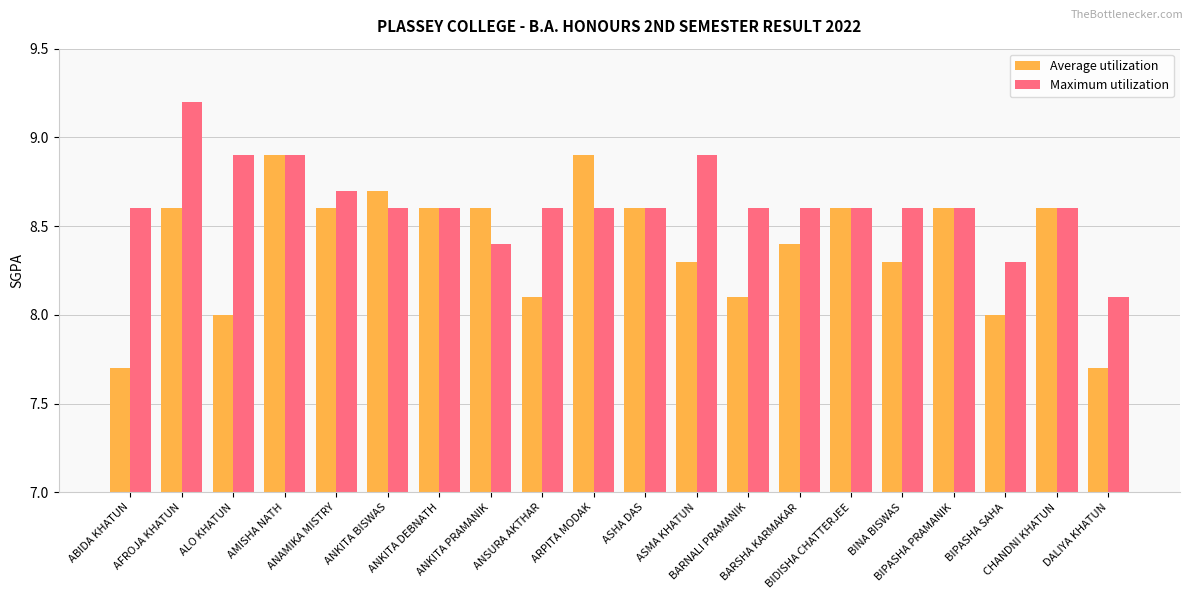

At which label does Maximum utilization reach its peak?

AFROJA KHATUN